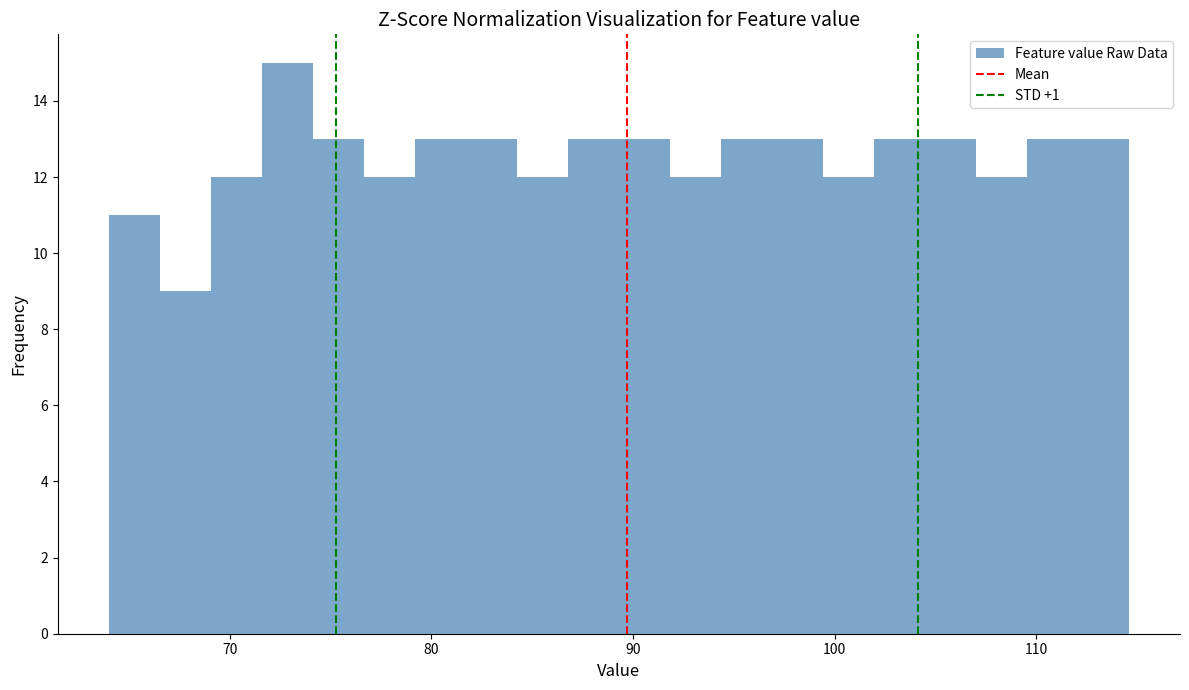

Read against the x-axis, roughly where is the centre of the tallest bar?

73